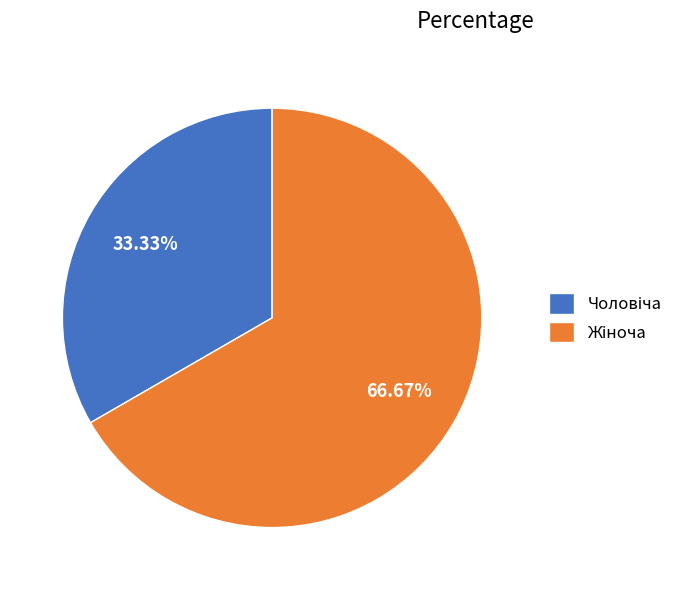

Does any single category account for the majority?

Yes